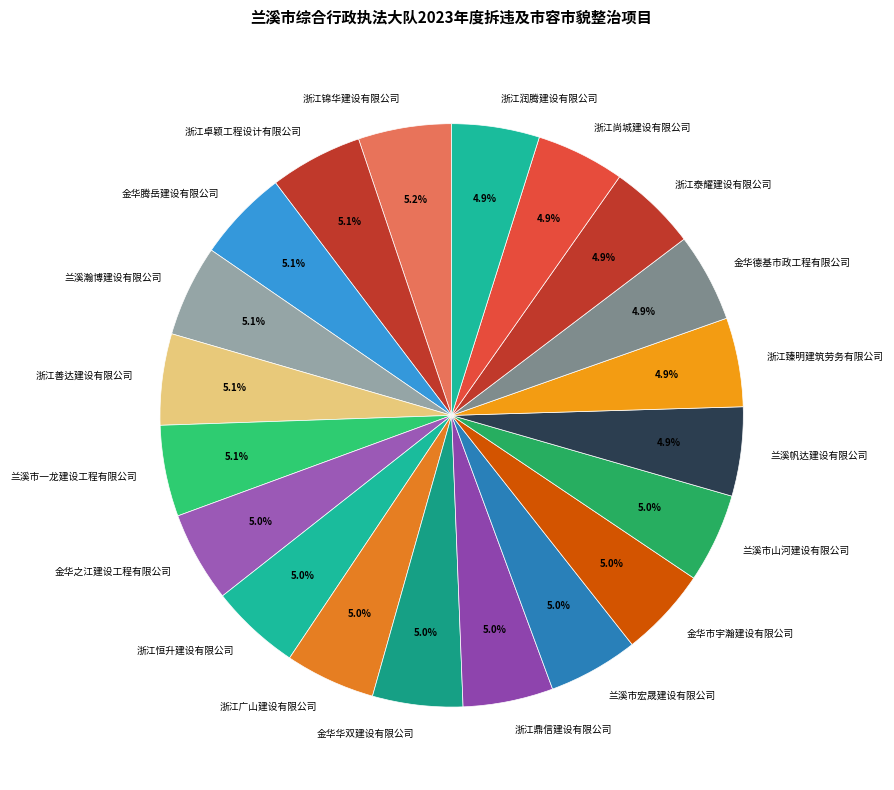

What is the ratio of the value at 兰溪市山河建设有限公司 to the value at 浙江广山建设有限公司?

1.0